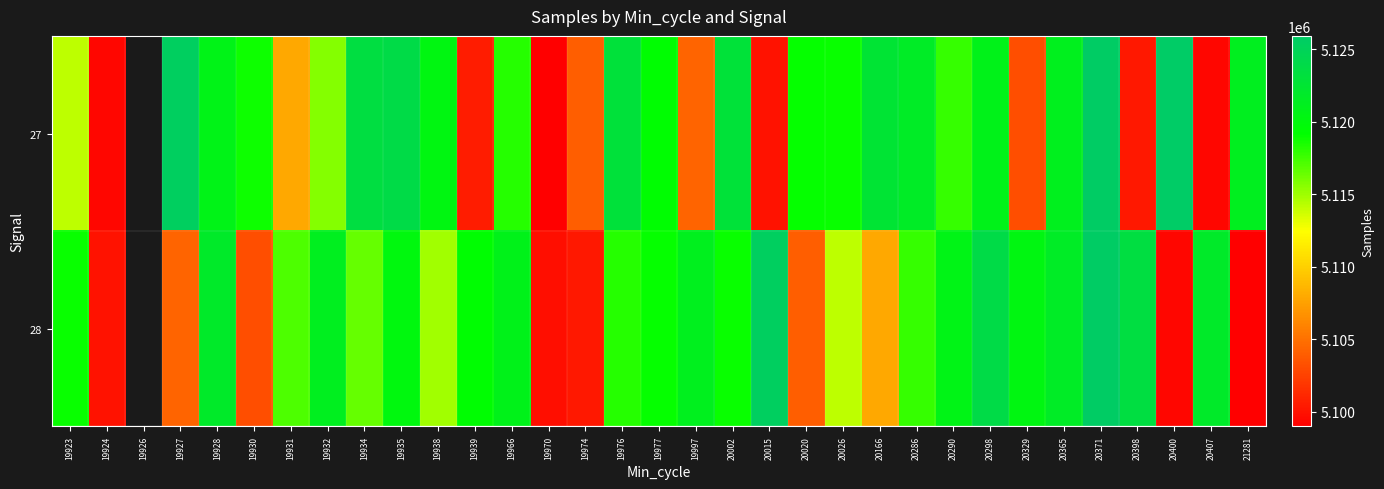

What is the difference between the 27 values at 19923 and 20290?

3566.0